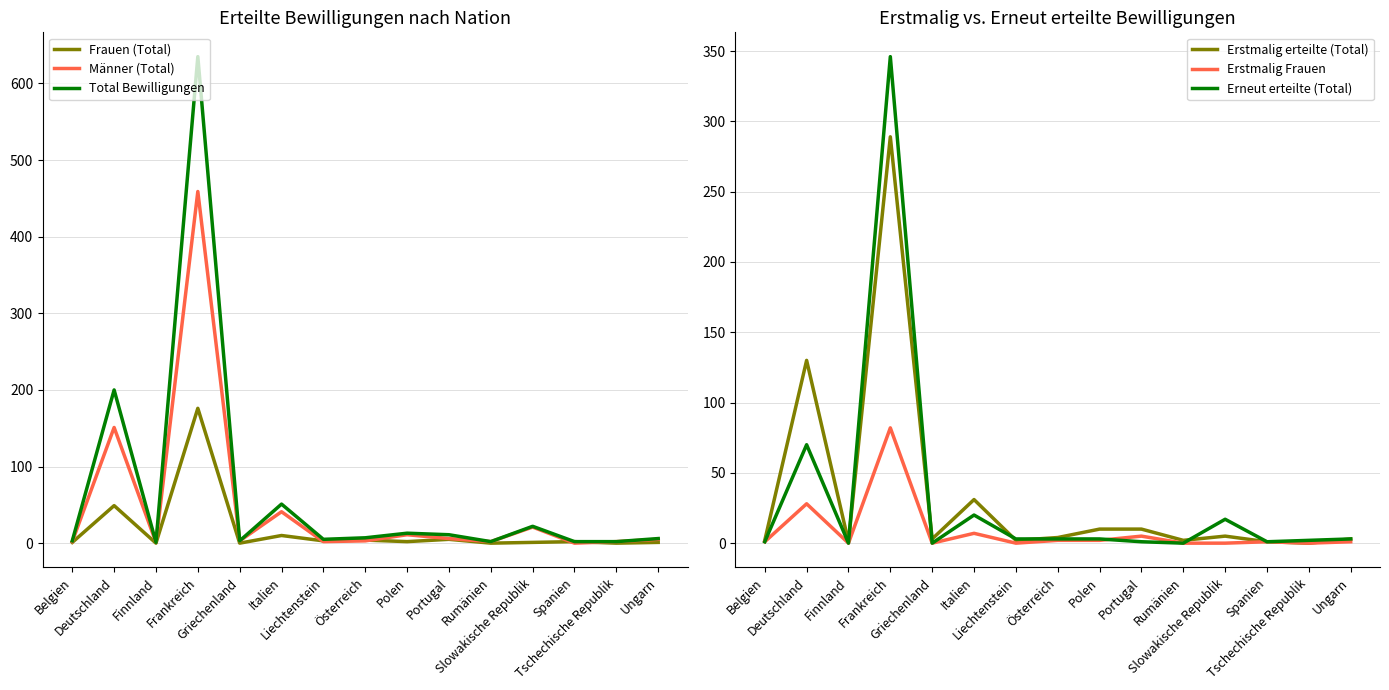

What is the greatest value displayed?

635